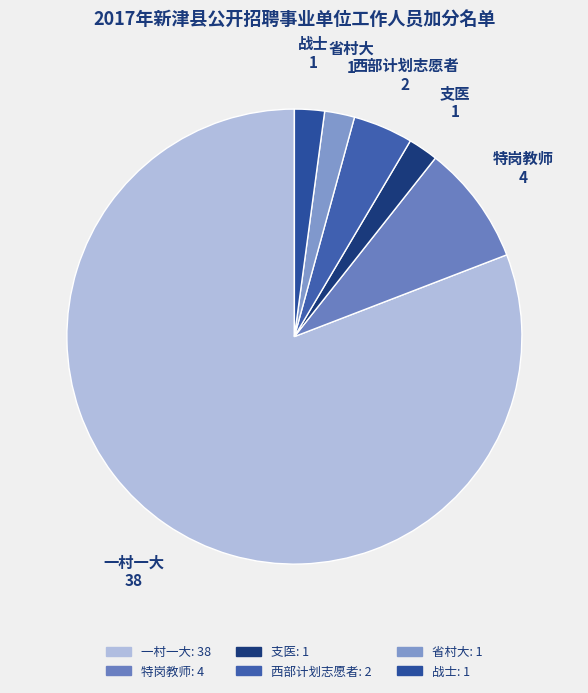

Is 省村大 the majority of the pie?

No